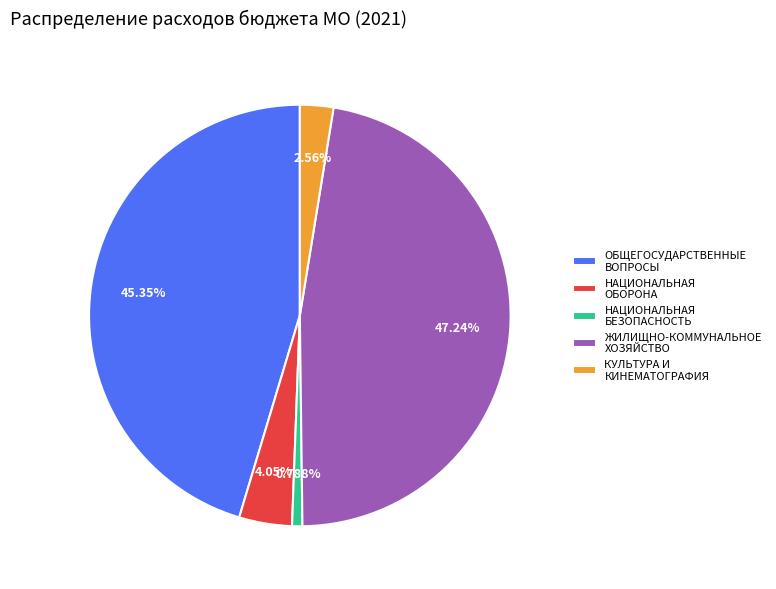

Between НАЦИОНАЛЬНАЯ БЕЗОПАСНОСТЬ and НАЦИОНАЛЬНАЯ ОБОРОНА, which is larger?

НАЦИОНАЛЬНАЯ ОБОРОНА